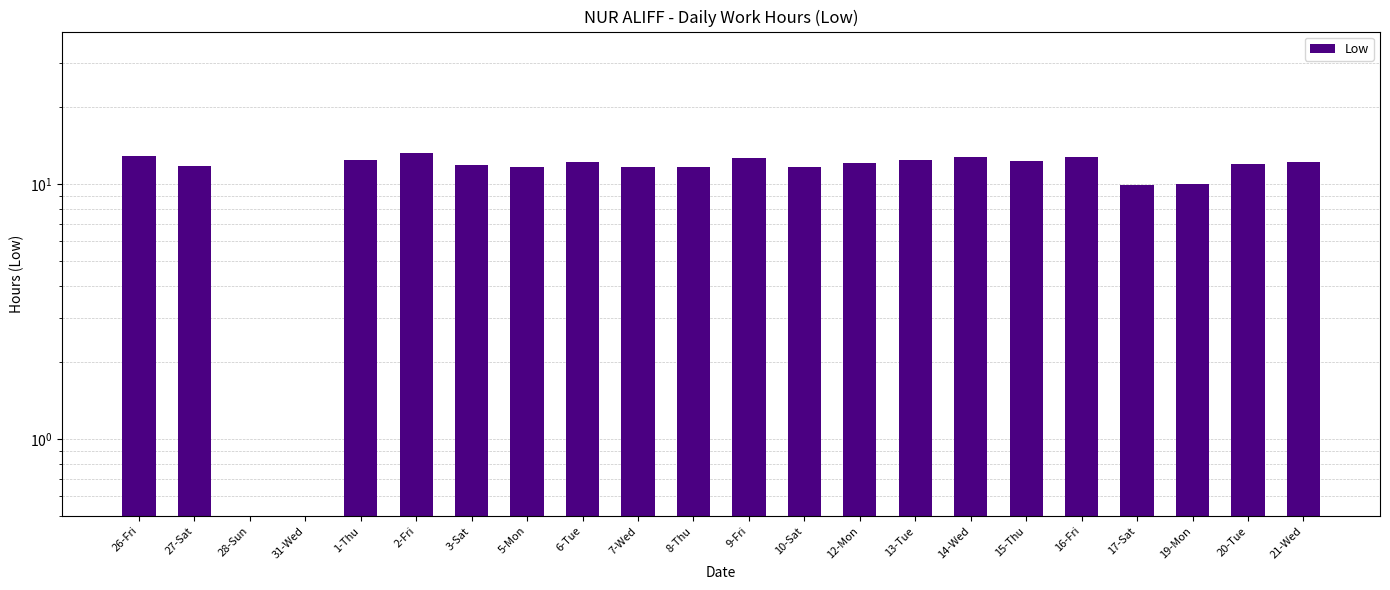

Is it true that the value at 28-Sun is -6.6?

False